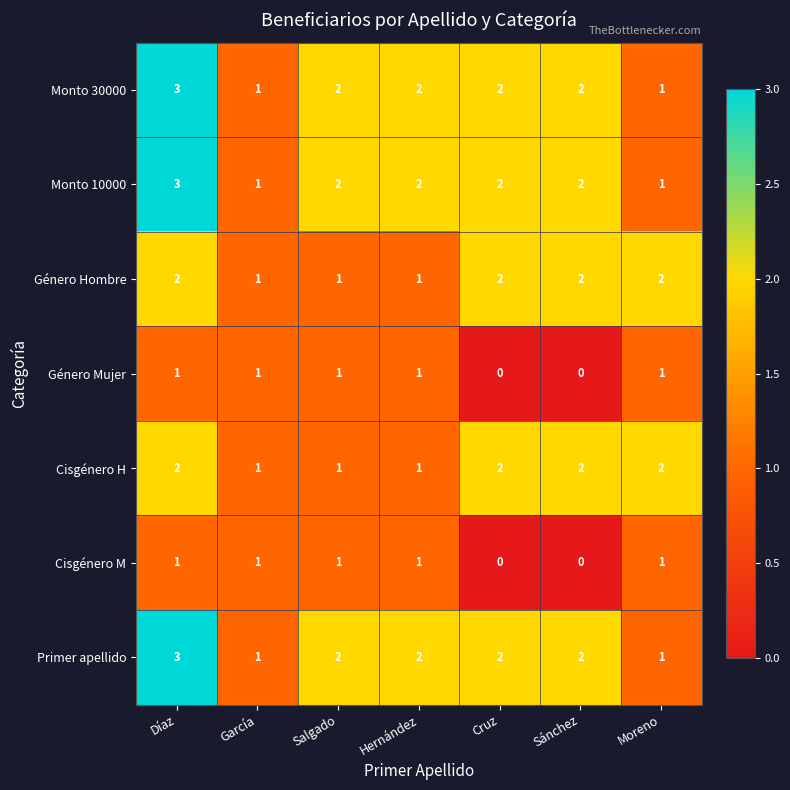

Count the Género Hombre values in the range 1 to 2.

7